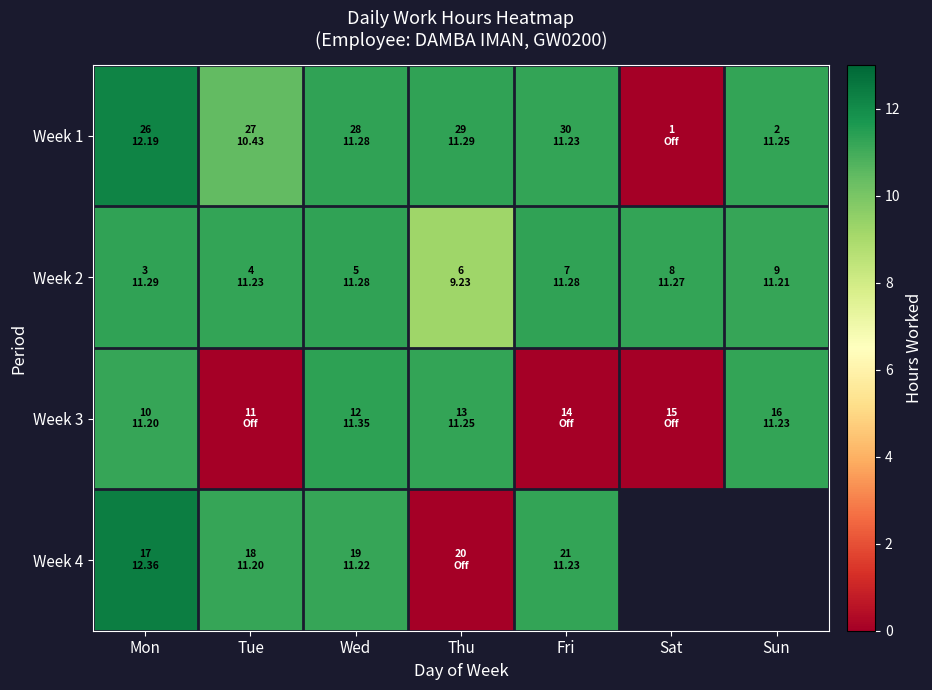

True or false: Week 4 has a value of 12.4 at Mon.

True